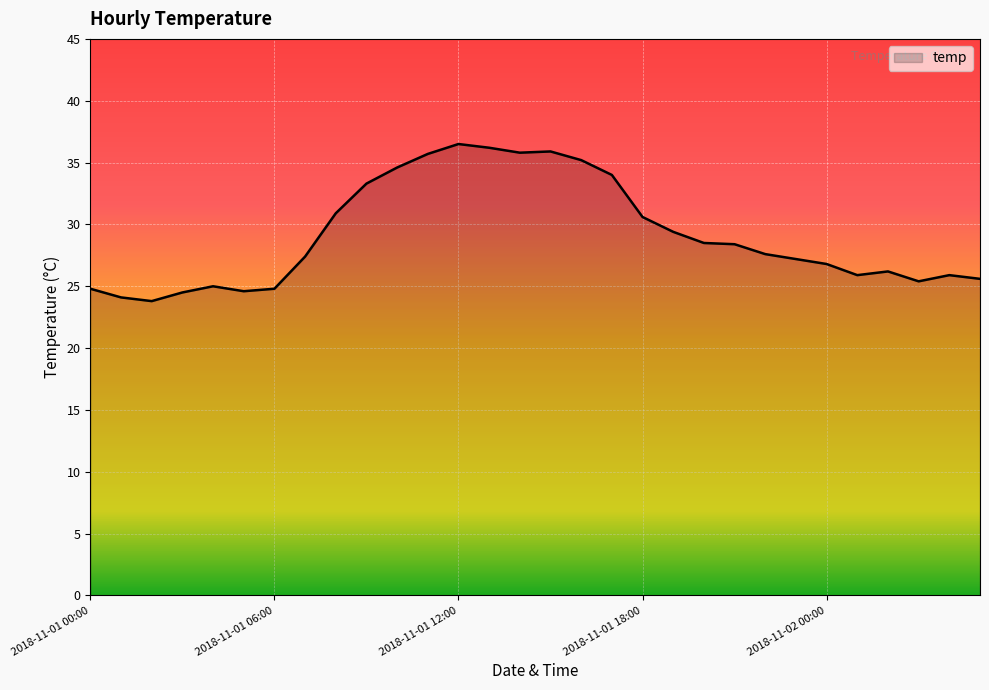

What is the difference between the maximum and minimum values?

12.7